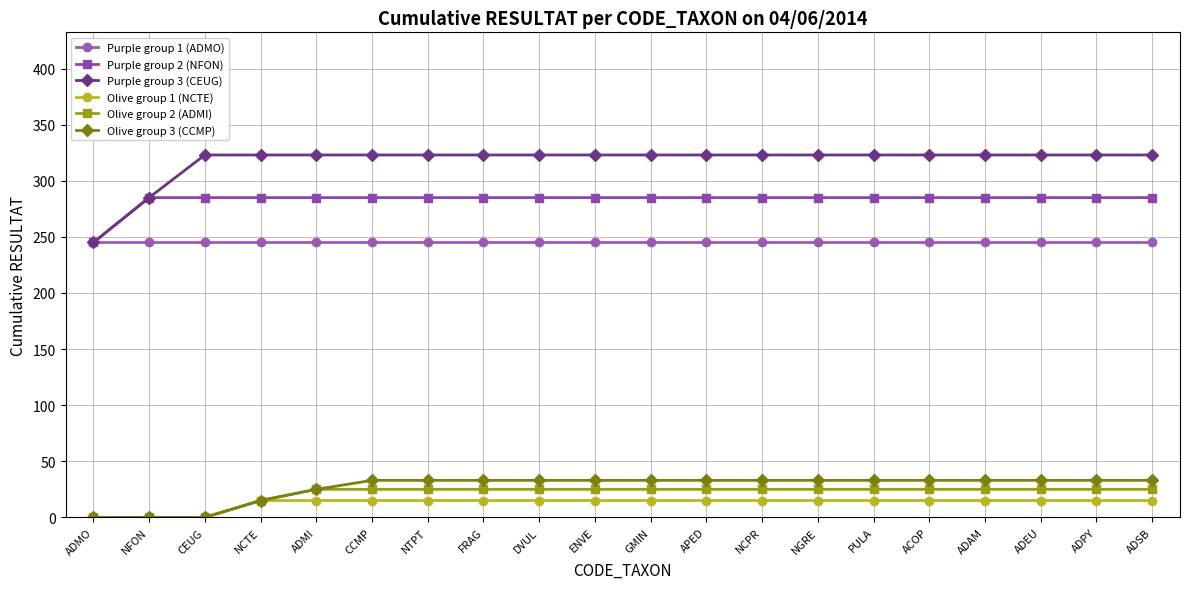

Is the value of Olive group 2 (ADMI) at CEUG greater than the value of Purple group 2 (NFON) at NGRE?

No